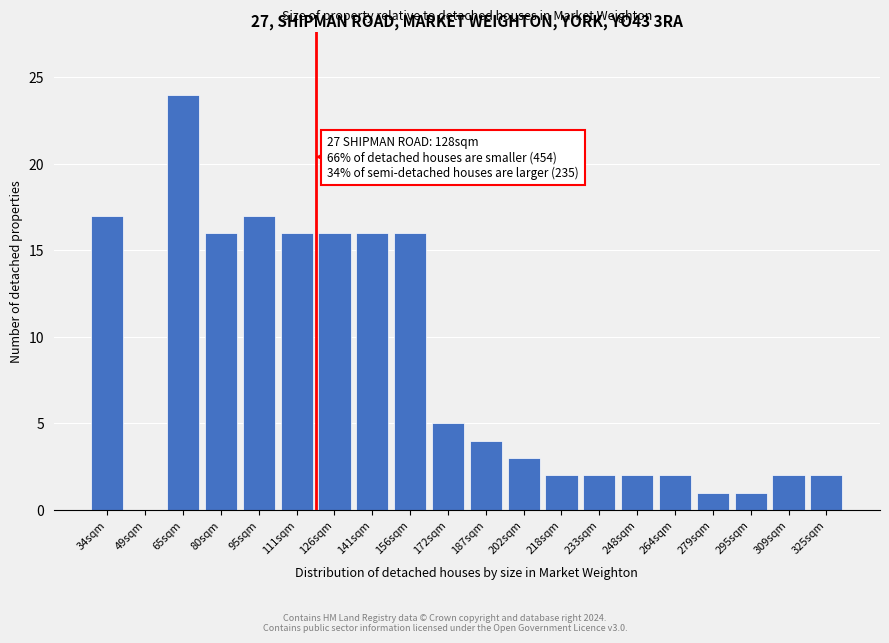

Reading left to right, what are all the values shown in this chart?

34sqm=17	49sqm=0	65sqm=24	80sqm=16	95sqm=17	111sqm=16	126sqm=16	141sqm=16	156sqm=16	172sqm=5	187sqm=4	202sqm=3	218sqm=2	233sqm=2	248sqm=2	264sqm=2	279sqm=1	295sqm=1	309sqm=2	325sqm=2